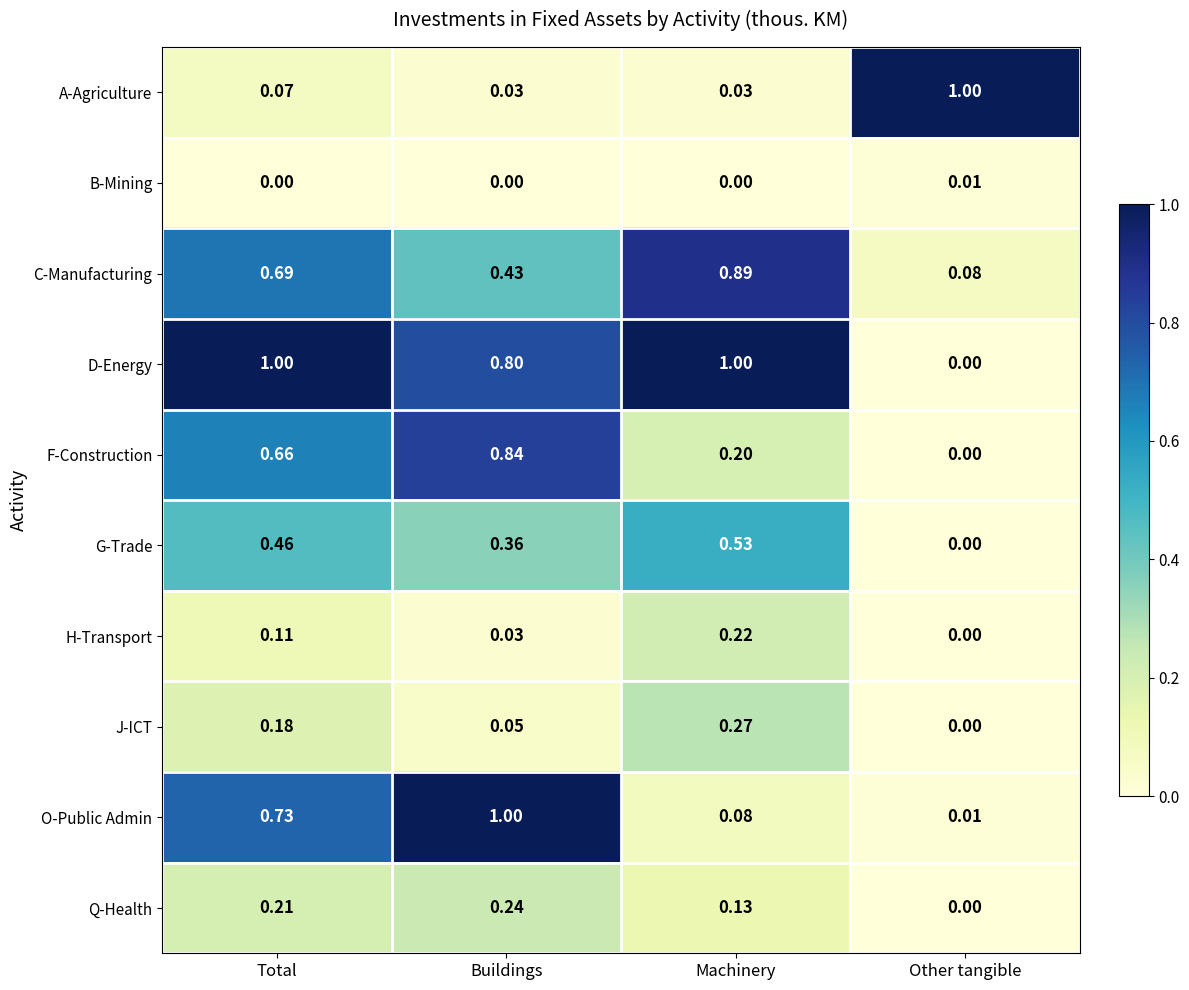

Is the value of F-Construction at Buildings greater than the value of J-ICT at Other tangible?

Yes